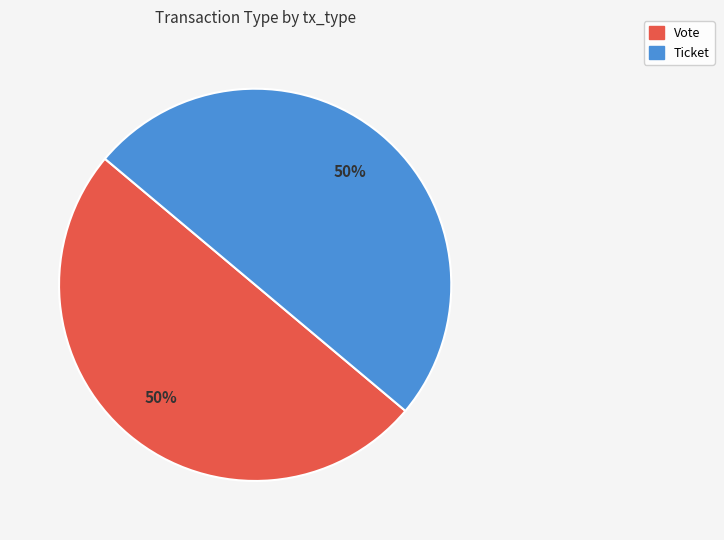

Is the sum of Ticket and Vote greater than half?

Yes